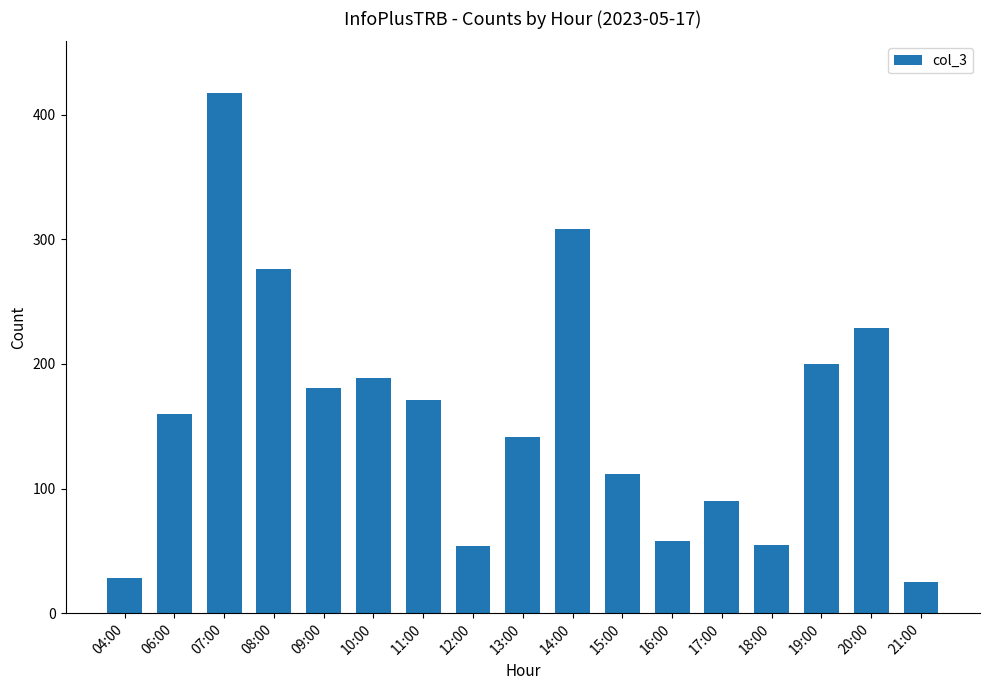

What position from the right is 09:00?

13